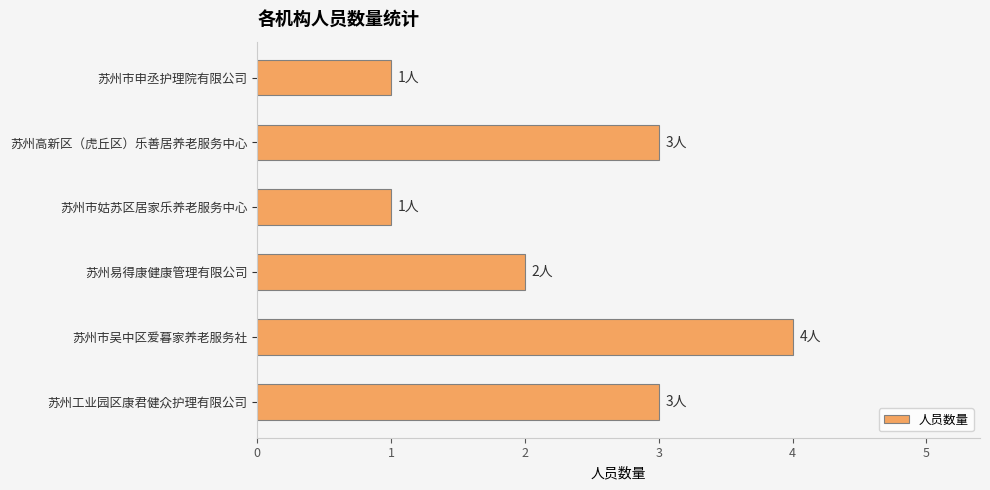

What is the sum of all values?

14